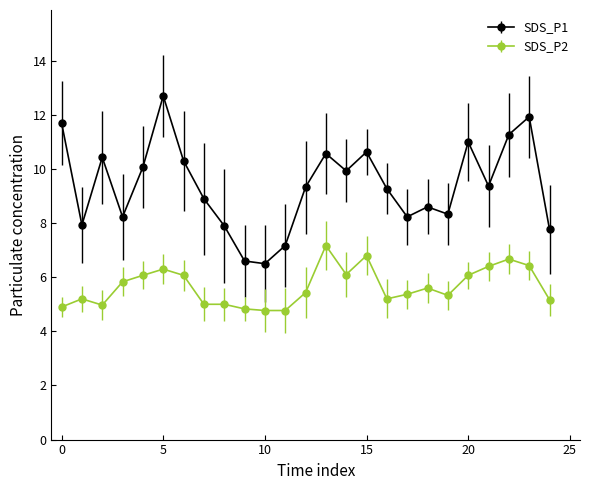

Does the chart display data point markers on the line(s)?

Yes